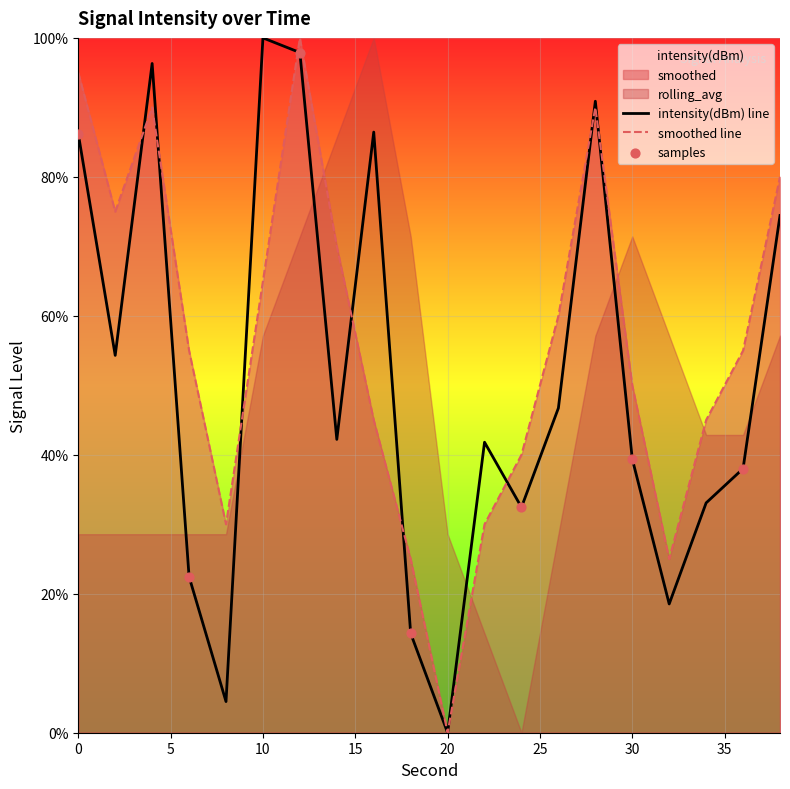

Which series contains the lowest Y value?

intensity(dBm)